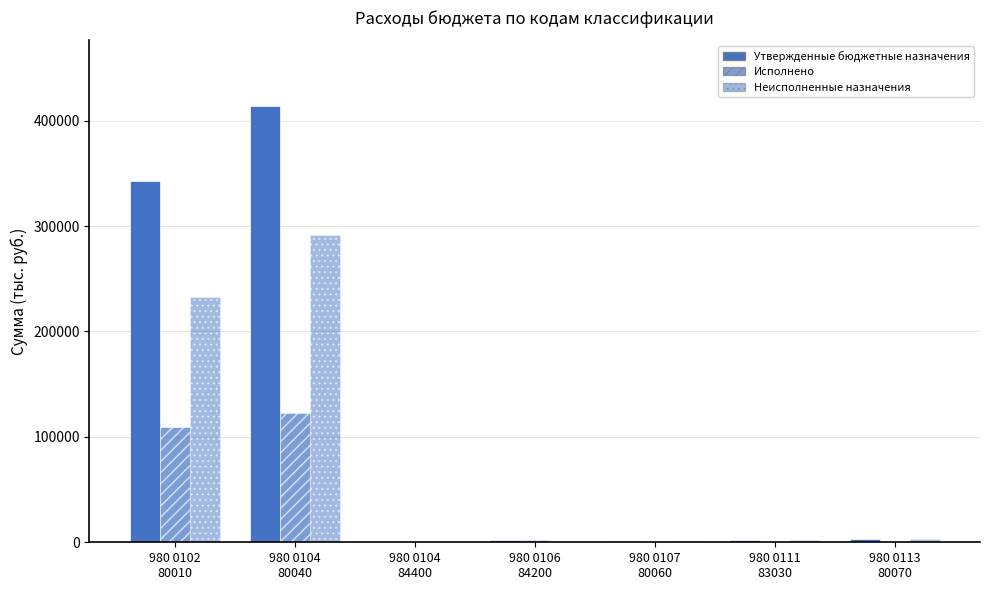

Between 980 0106
84200 and 980 0107
80060, which series saw the biggest shift?

Исполнено